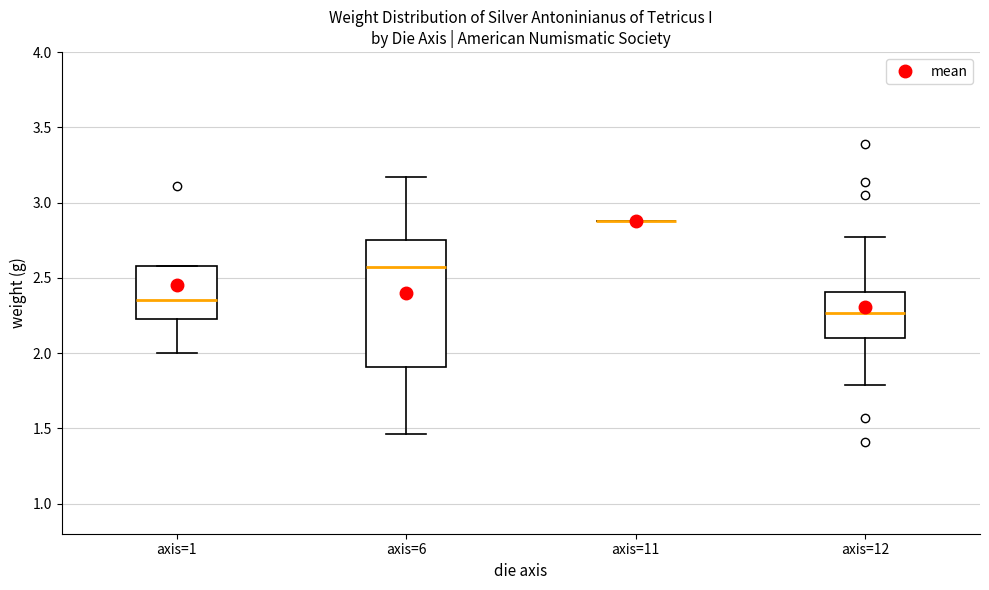

Comparing the boxes themselves (not the whiskers), which one is the tallest?

axis=6